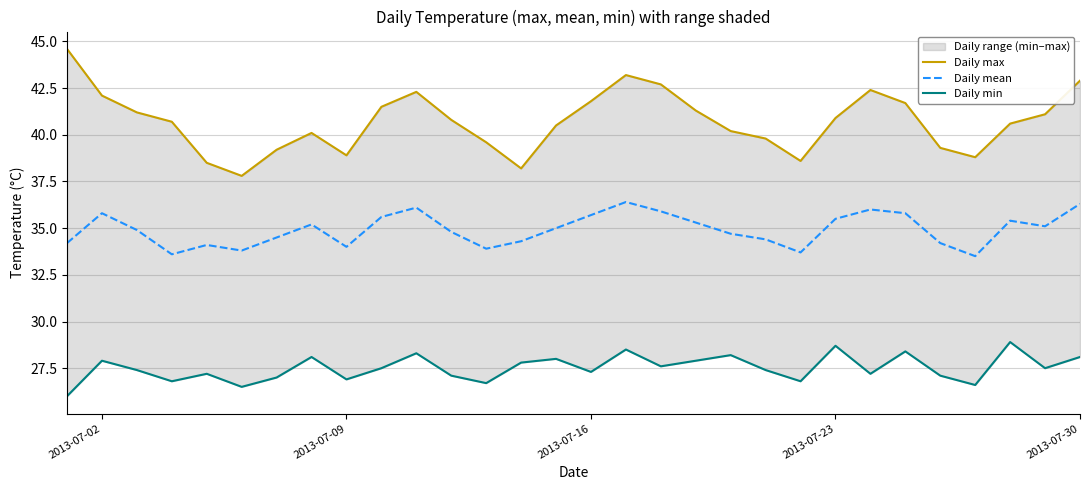

The Daily mean series shows 59.2 at 2013-07-23. True or false?

False